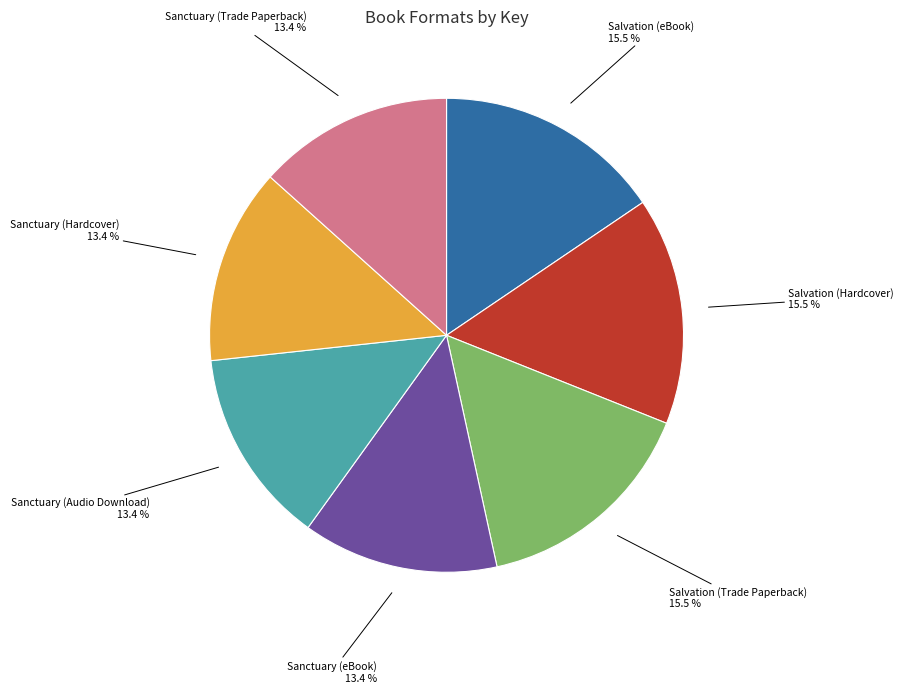

Do Salvation (Hardcover) and Sanctuary (Trade Paperback) together represent more than half of the pie?

No